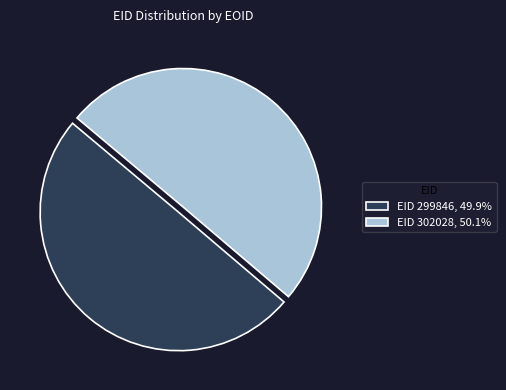

What is the ratio of the value at EID 299846, 49.9% to the value at EID 302028, 50.1%?

1.0